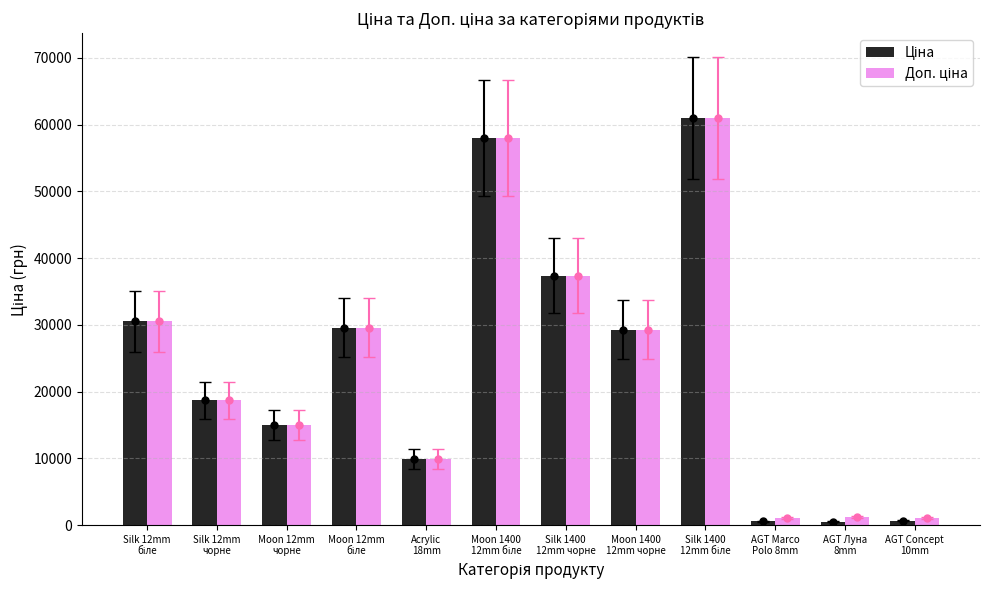

How many distinct data groups are displayed?

2